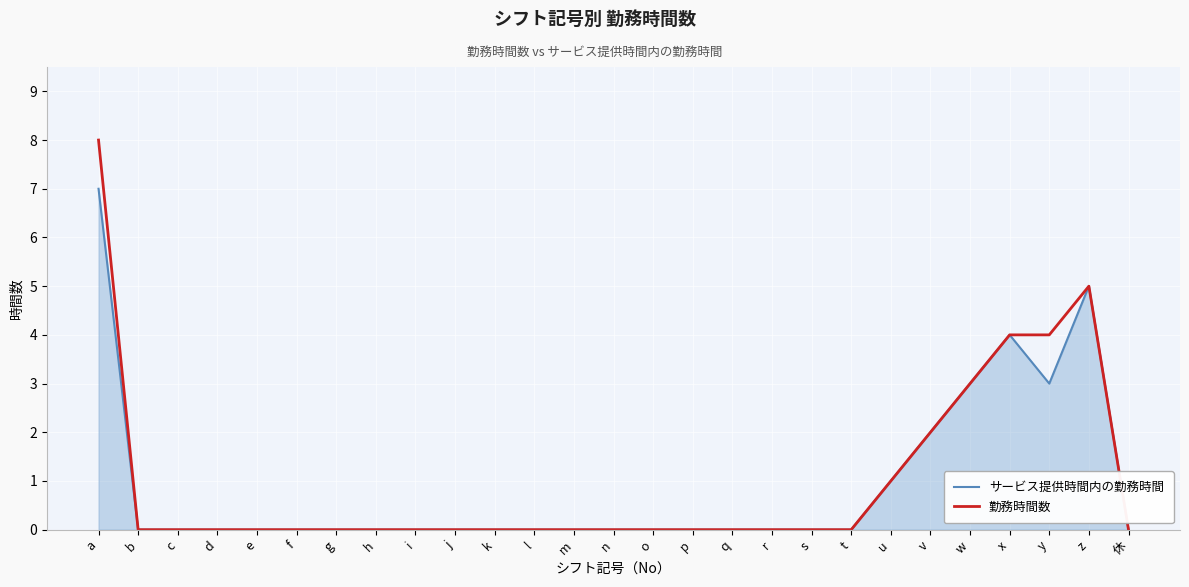

The 勤務時間数 series shows -3 at f. True or false?

False